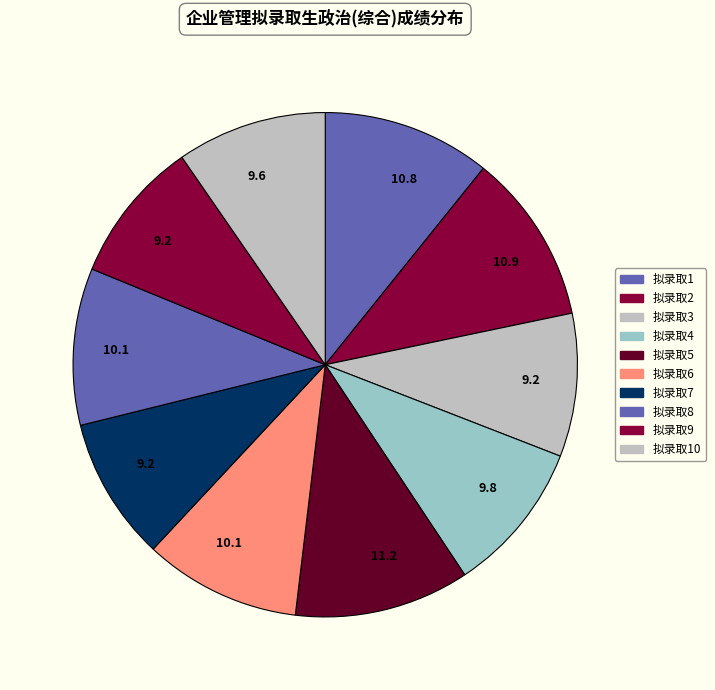

Count the number of slices in the pie.

10